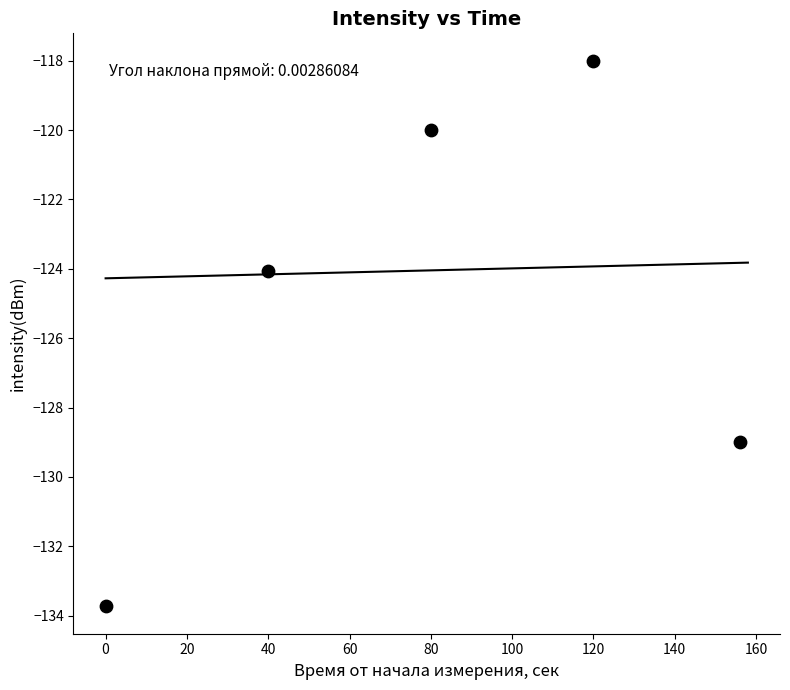

What is the average X value?

79.2